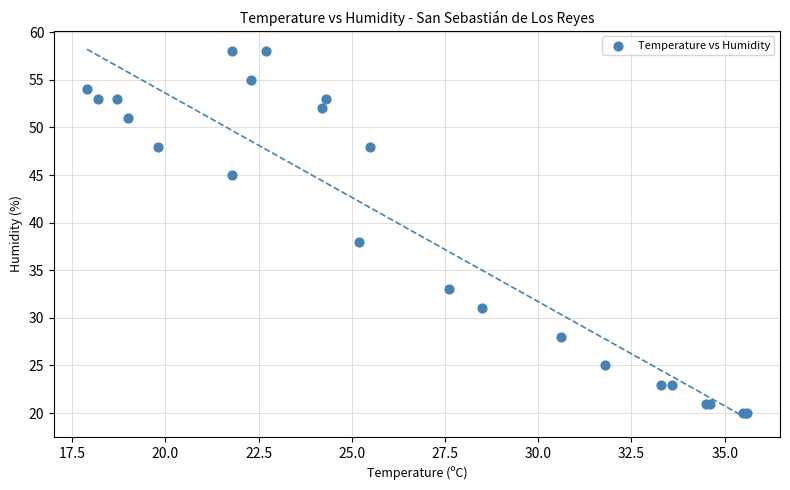

What Y value in the scatter plot is closest to 39?

38